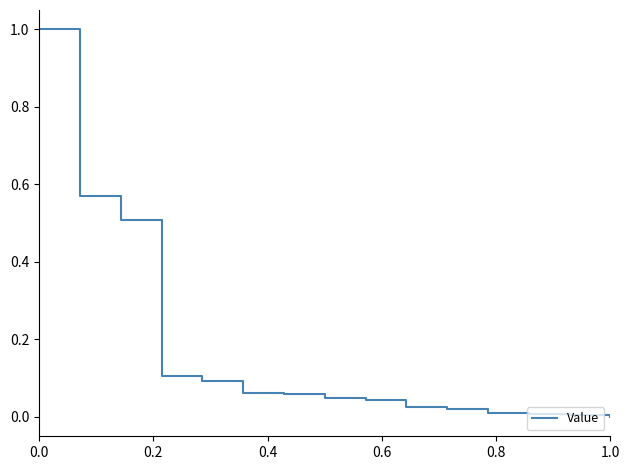

What is the greatest value displayed?

1.0